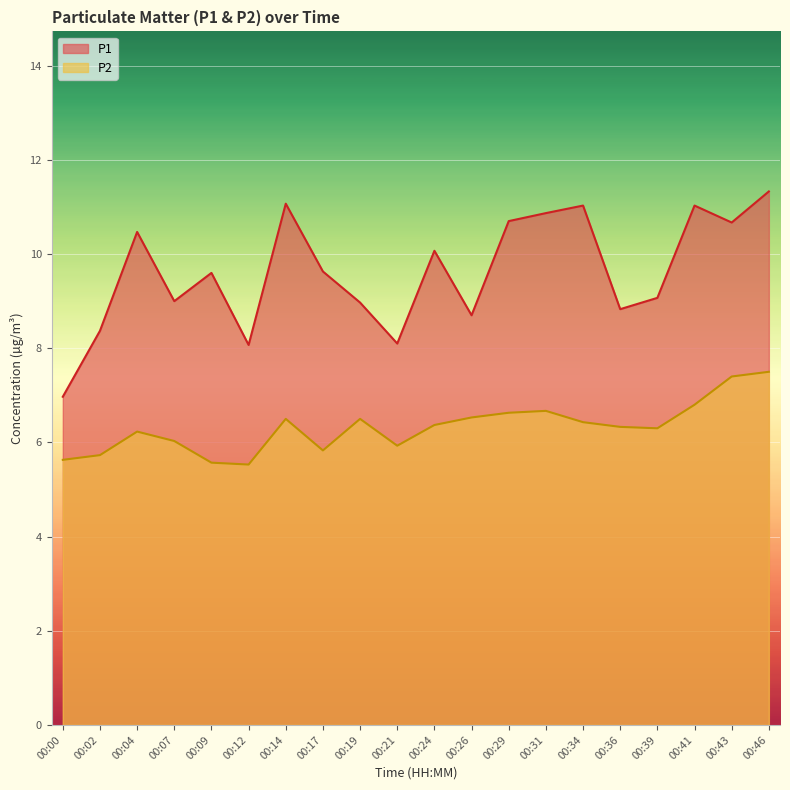

Which series has the largest range (max minus min)?

P1